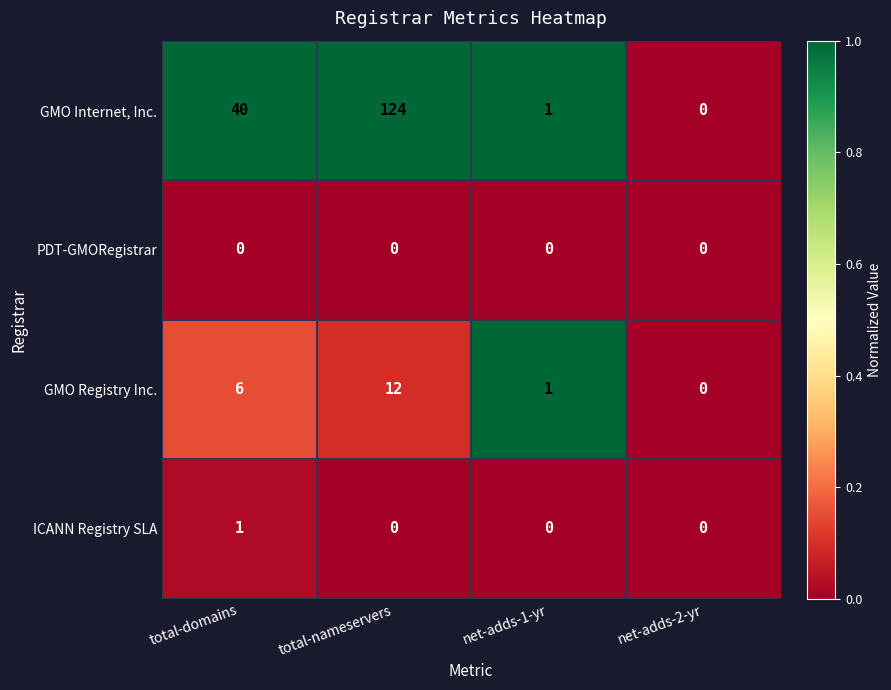

At which category is the sum across all series the highest?

total-nameservers